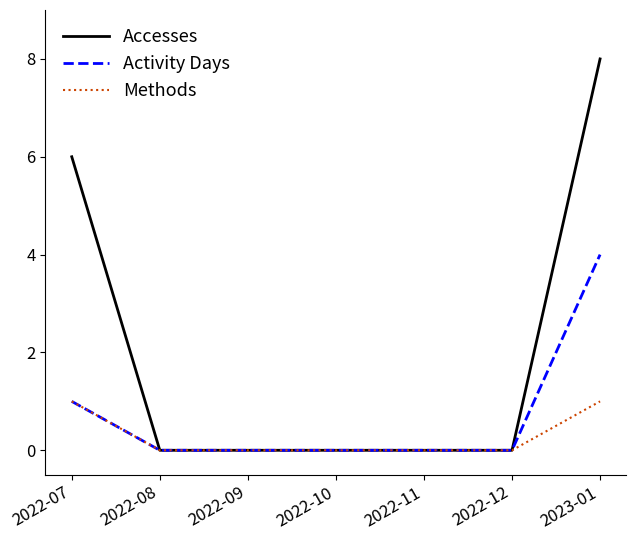

Rank the series at 2023-01 from highest to lowest value.

Accesses, Activity Days, Methods